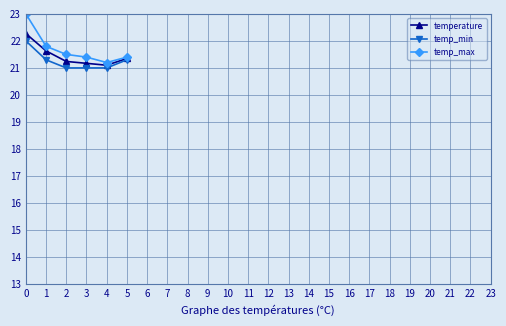

Reading left to right, list all the values displayed in this chart.

temperature: 0=22.3	1=21.6	2=21.2	3=21.2	4=21.1	5=21.4
temp_min: 0=22.0	1=21.3	2=21.0	3=21.0	4=21.0	5=21.3
temp_max: 0=23.0	1=21.8	2=21.5	3=21.4	4=21.2	5=21.4